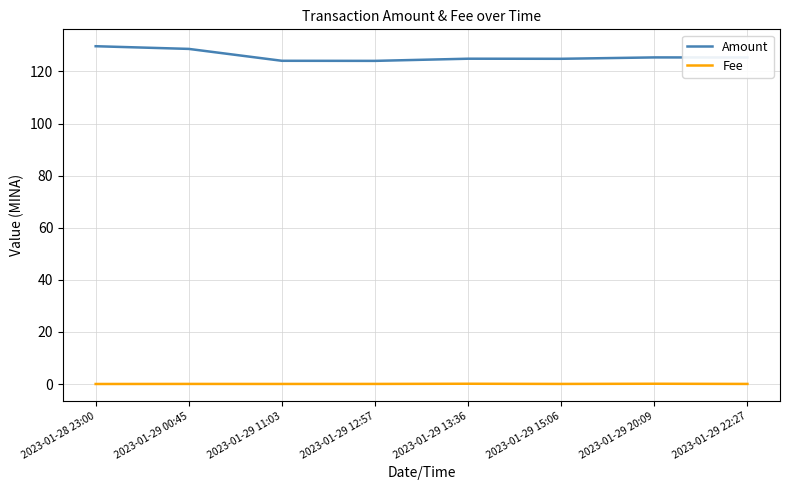

True or false: Amount and Fee intersect in this chart.

False